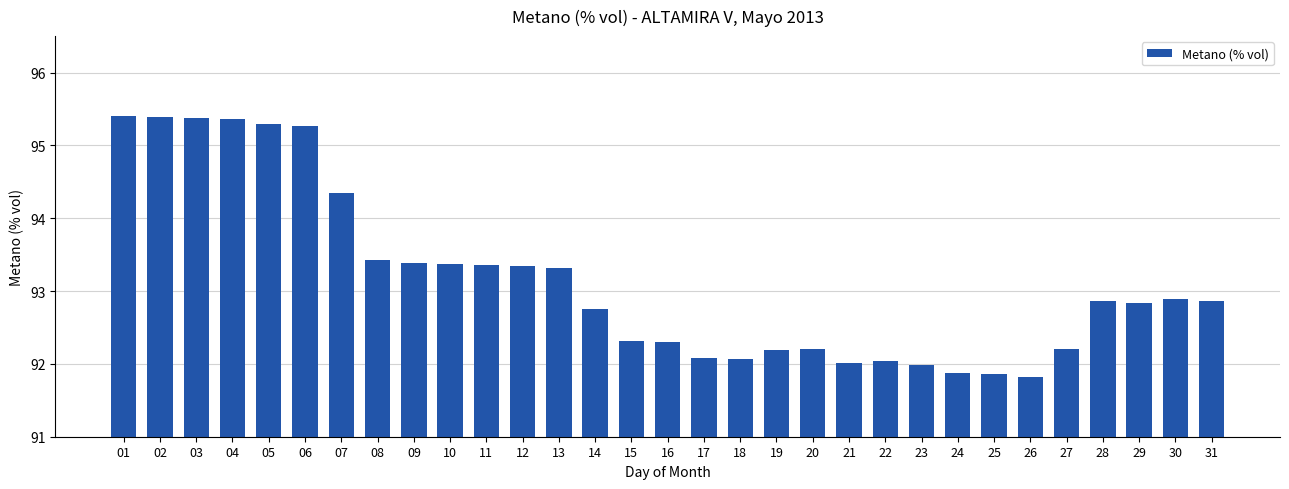

Approximately how many times larger is the value at 19 compared to 11?

1.0